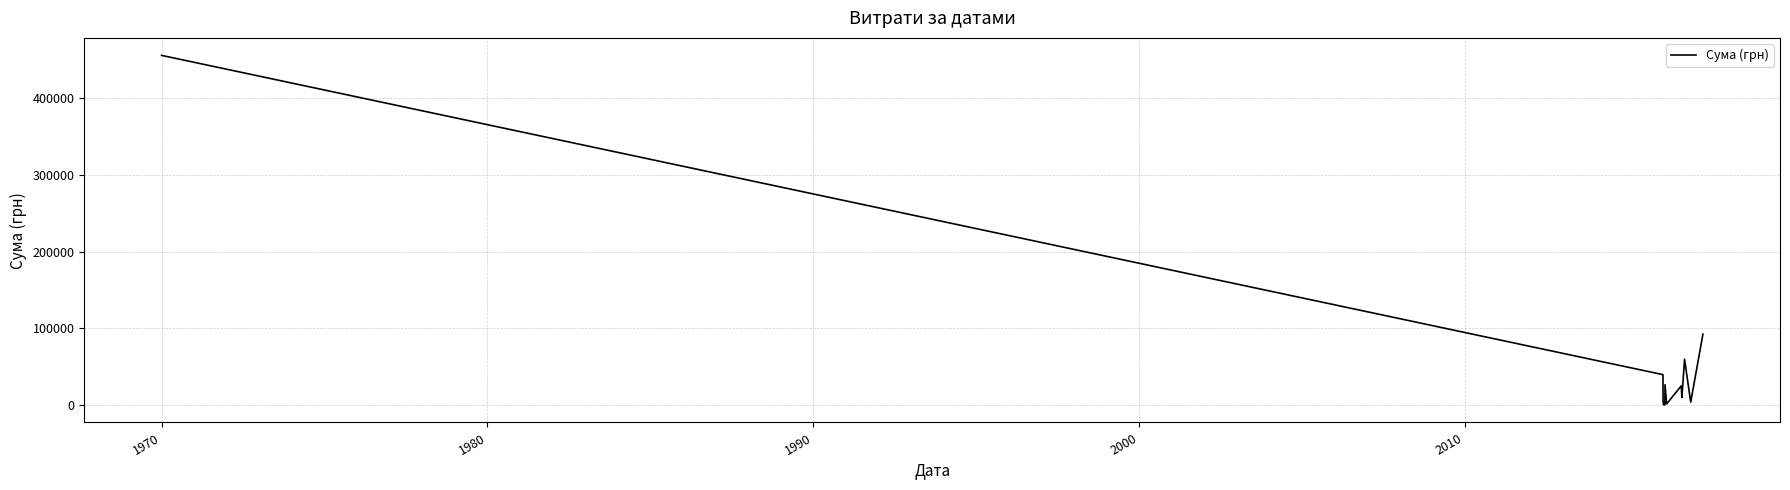

What is the greatest value displayed?

455915.9